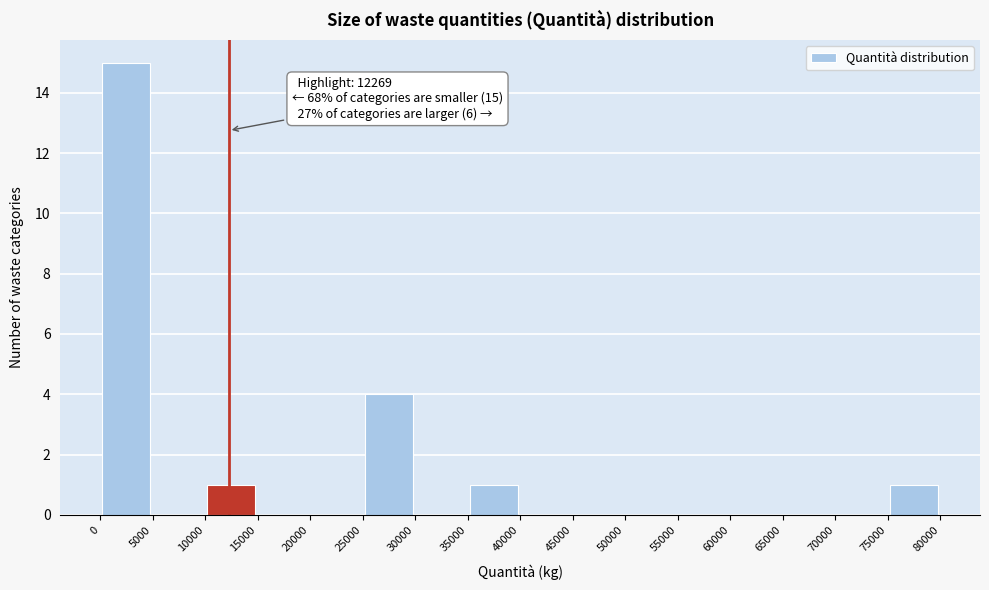

Over which range of the x-axis is the bar tallest?

0 to 5000